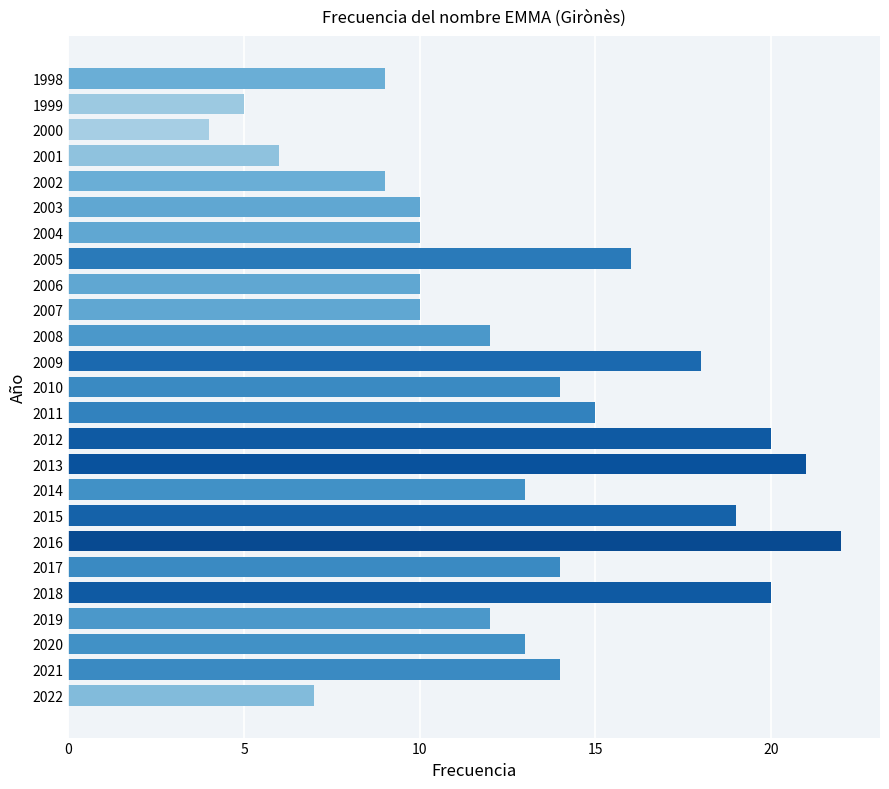

What is the approximate value at 2004?

10